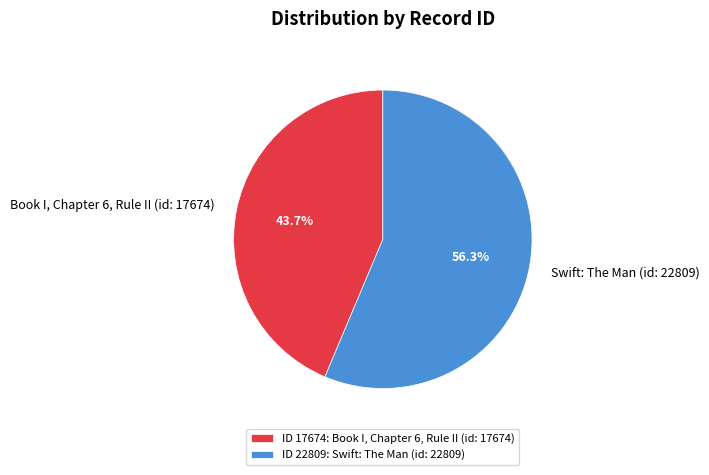

Does Swift: The Man (id: 22809) account for over 50% of the chart?

Yes